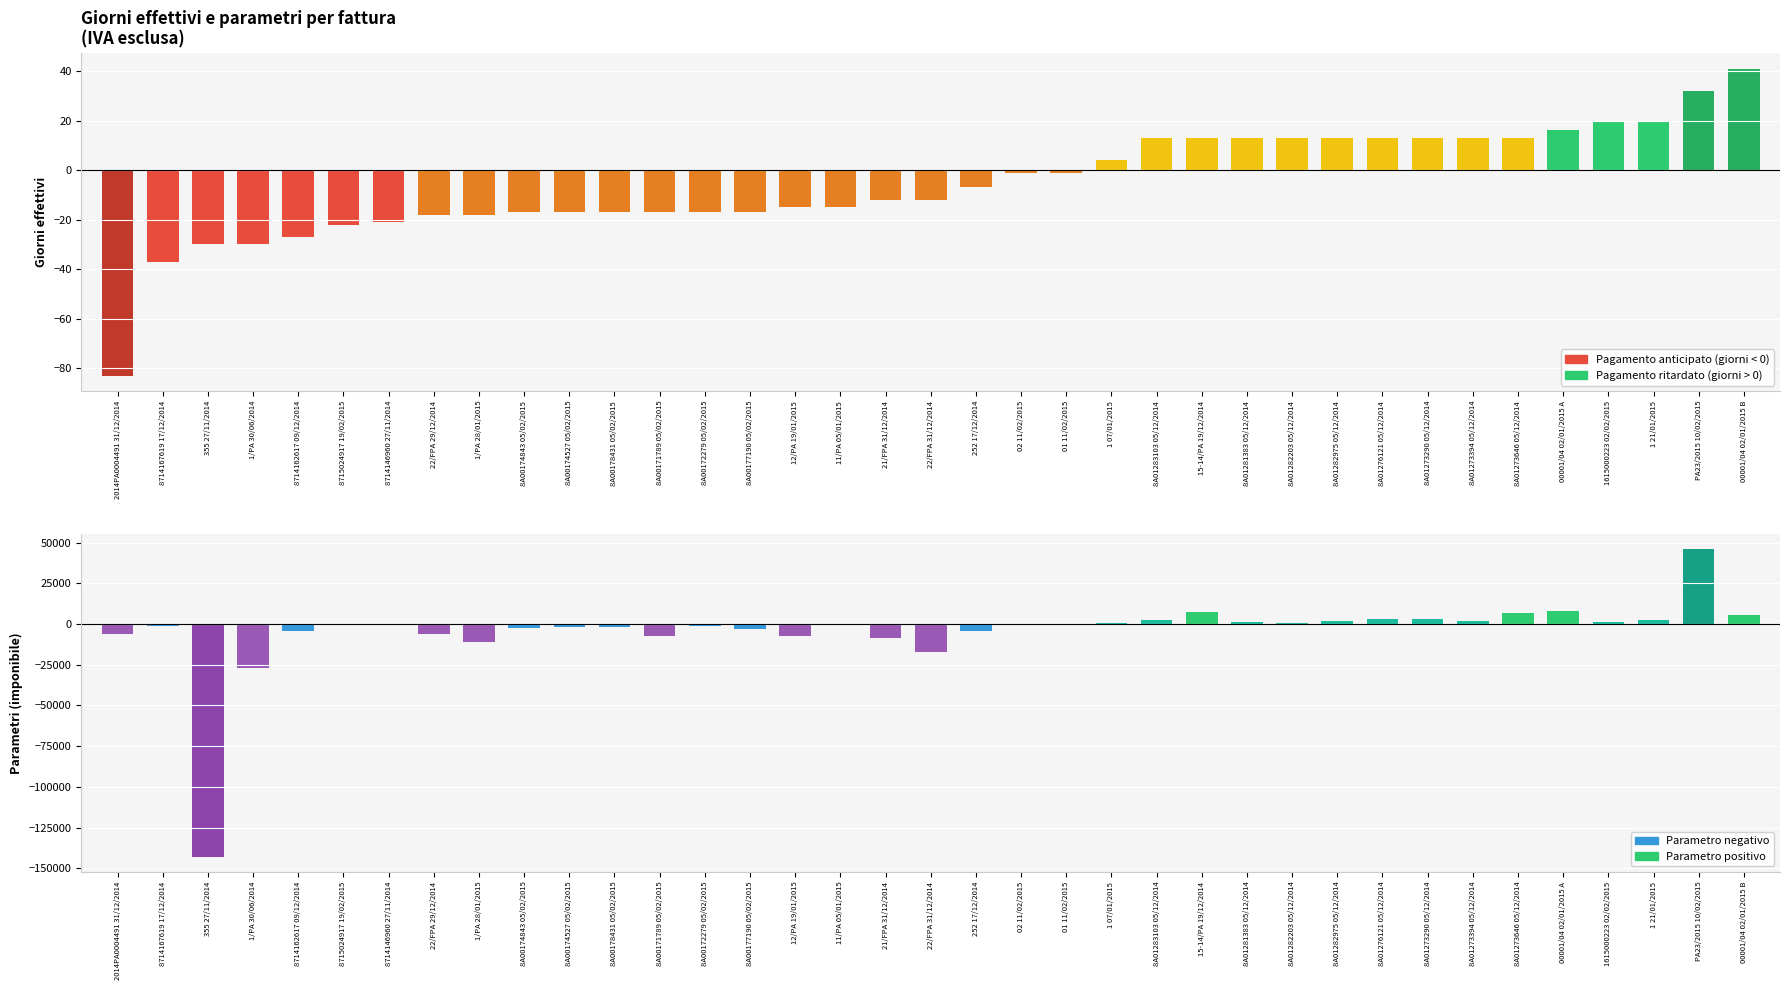

Is the value of Parametri at 8714162617 09/12/2014 greater than the value of Giorni effettivi at 355 27/11/2014?

No